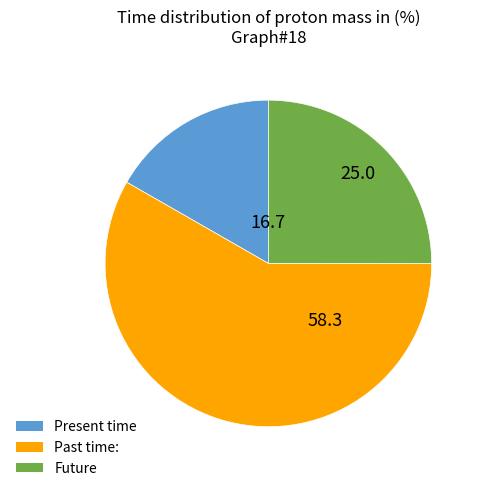

Count the number of slices in the pie.

3